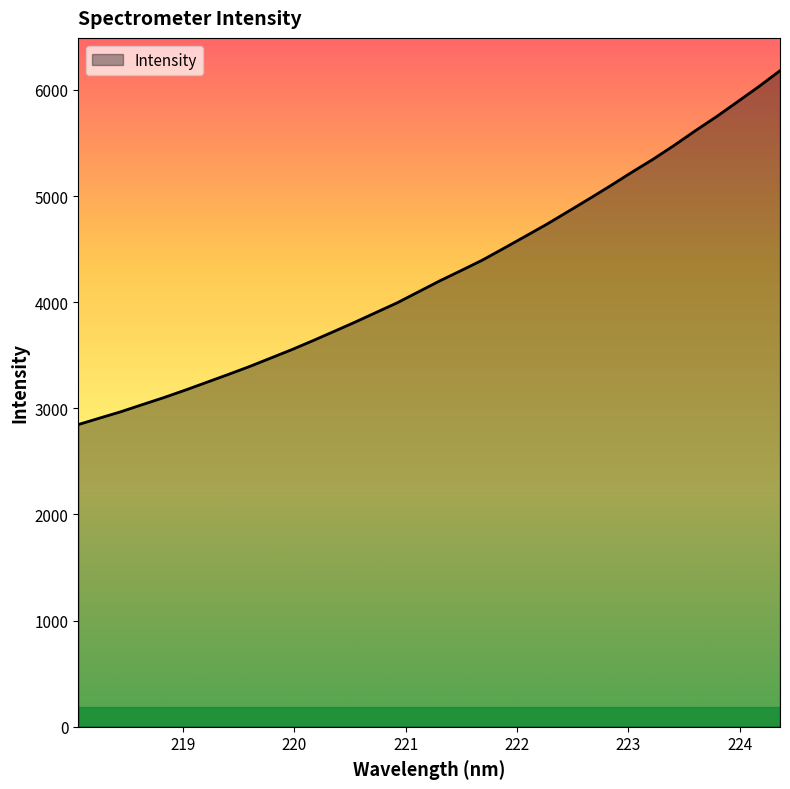

What is the smallest value displayed?

2847.3